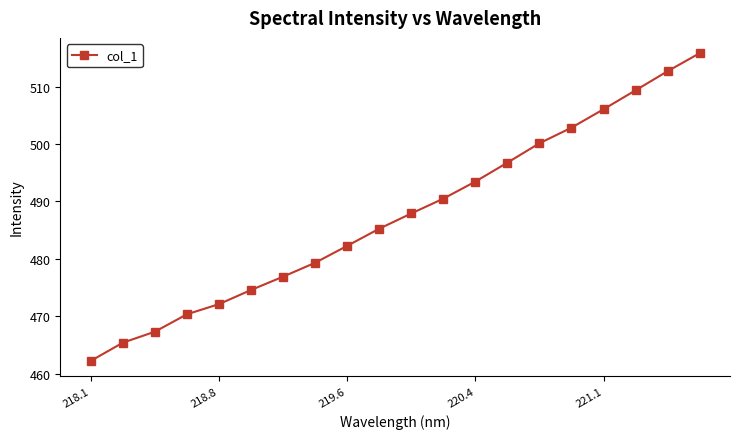

How many series are shown in this chart?

1